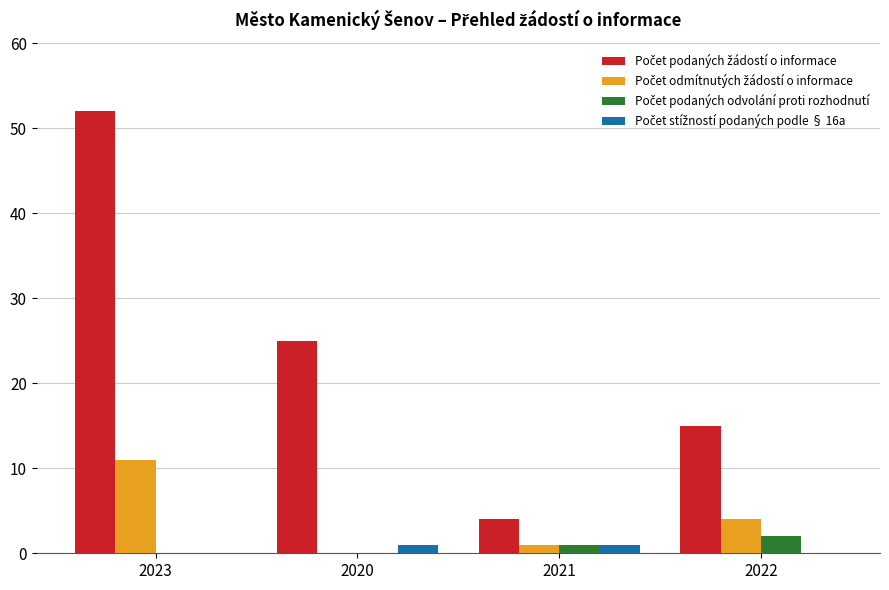

At which category is the sum across all series the highest?

2023